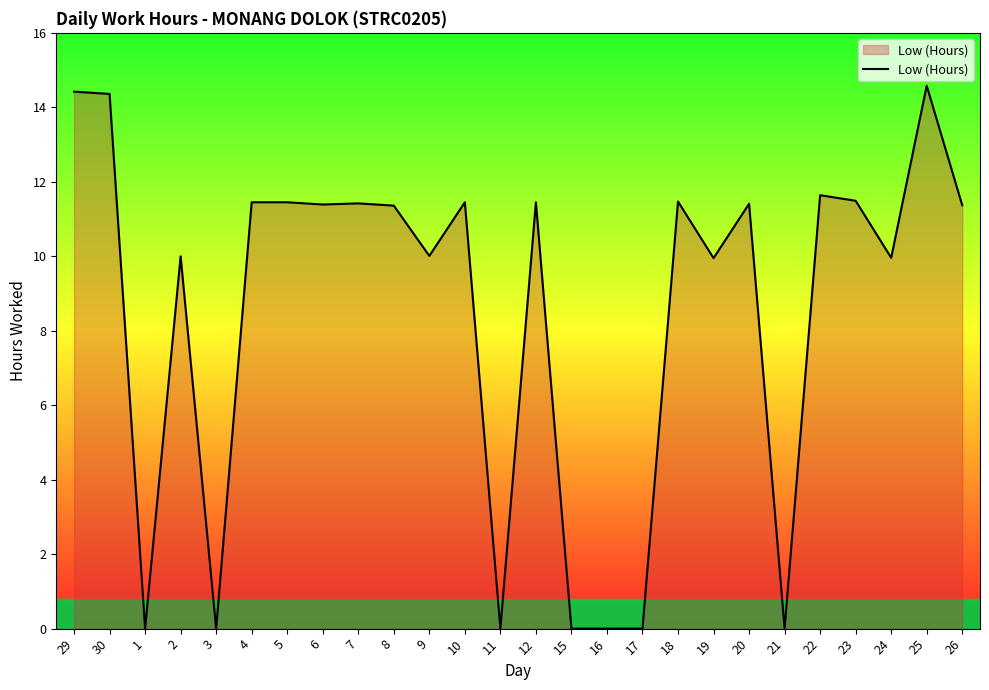

What is the maximum value shown in the chart?

14.6